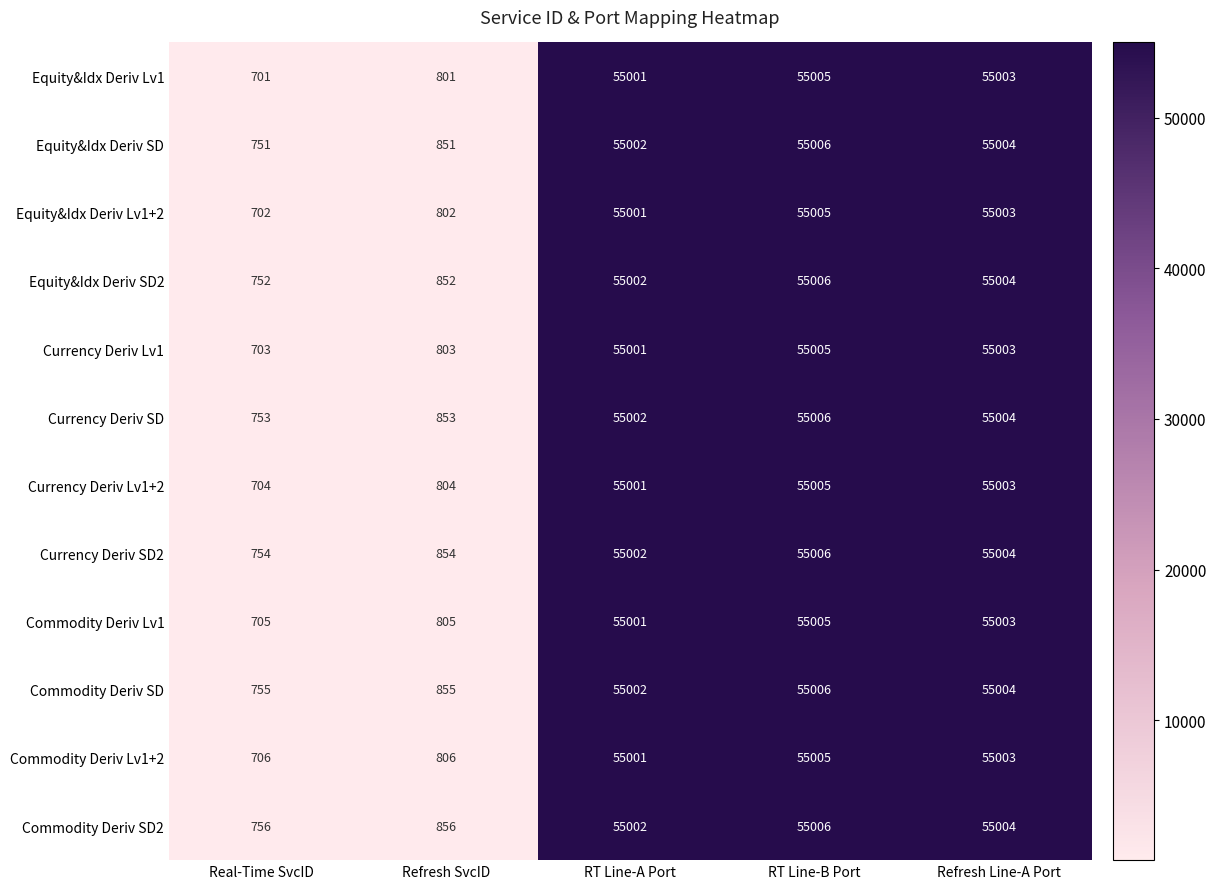

At which label is Equity&Idx Deriv Lv1+2 closest to 27853?

Refresh SvcID